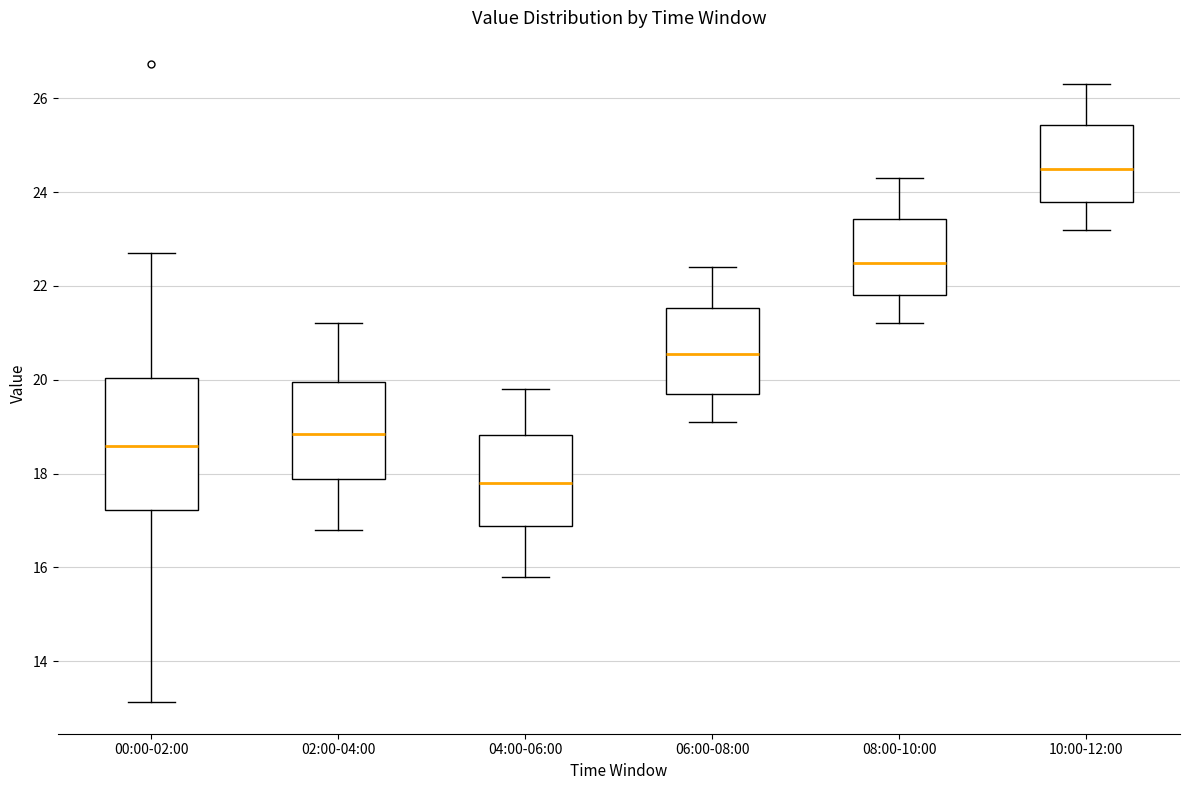

Reading left to right, read every box against the y-axis: the position of its median line, the range the box covers, and the ends of its whiskers. The values are not printed on the chart, so give them approximately, as read against the axis.

00:00-02:00: median 18.6, box 17.2 to 20.0, whiskers 13.2 to 22.8
02:00-04:00: median 18.8, box 17.8 to 20.0, whiskers 16.8 to 21.2
04:00-06:00: median 17.8, box 16.8 to 18.8, whiskers 15.8 to 19.8
06:00-08:00: median 20.6, box 19.8 to 21.6, whiskers 19.2 to 22.4
08:00-10:00: median 22.6, box 21.8 to 23.4, whiskers 21.2 to 24.4
10:00-12:00: median 24.6, box 23.8 to 25.4, whiskers 23.2 to 26.4